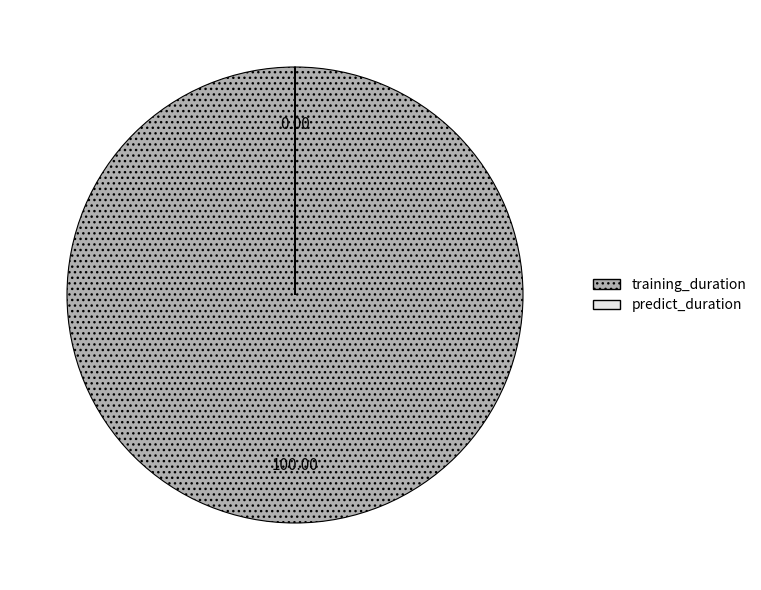

Which slice represents more than half of the pie?

training_duration